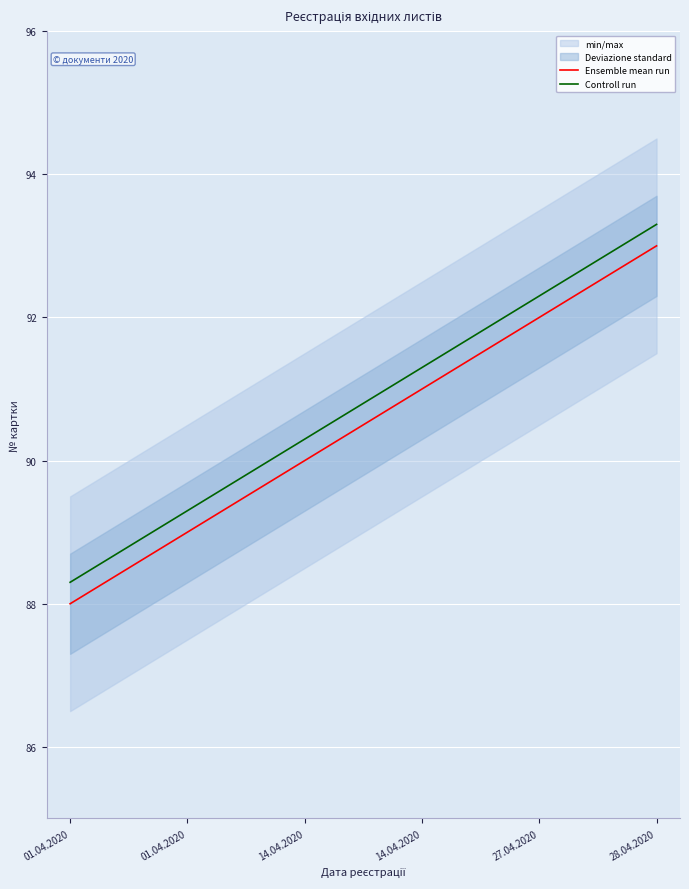

Reading left to right, transcribe all the data shown in this chart.

Ensemble mean run: 88.0	89.0	90.0	91.0	92.0	93.0
Controll run: 88.3	89.3	90.3	91.3	92.3	93.3